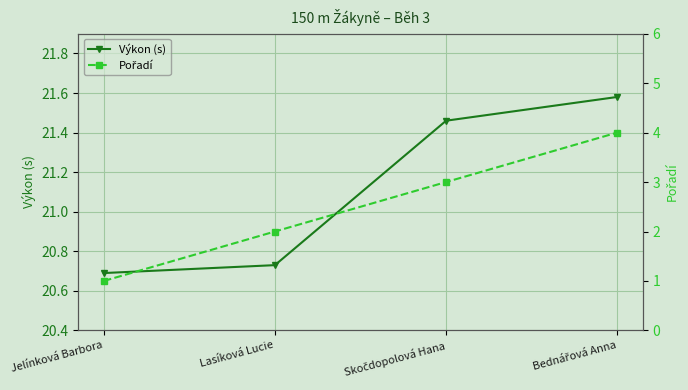

How many values in the Výkon (s) series are below 21?

2